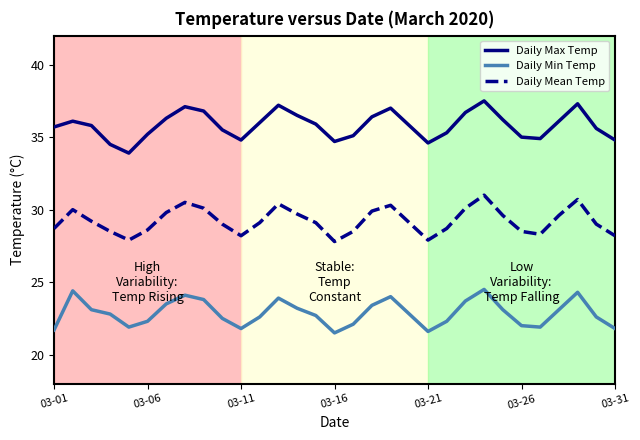

True or false: Daily Max Temp and Daily Min Temp intersect in this chart.

False